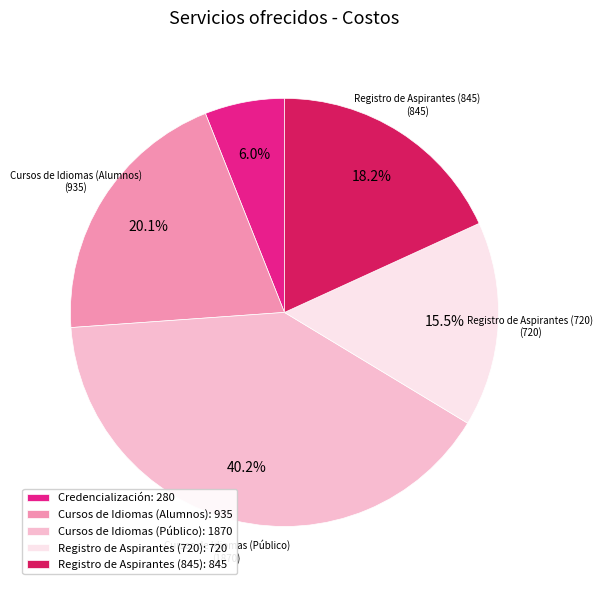

Approximately how many times larger is the value at Registro de Aspirantes (845) compared to Credencialización?

3.0